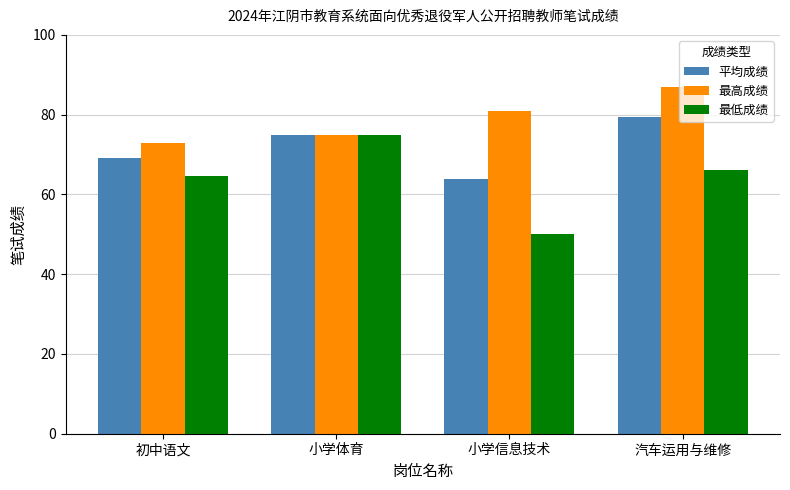

The value of 平均成绩 at 小学信息技术 is 63.9. True or false?

True